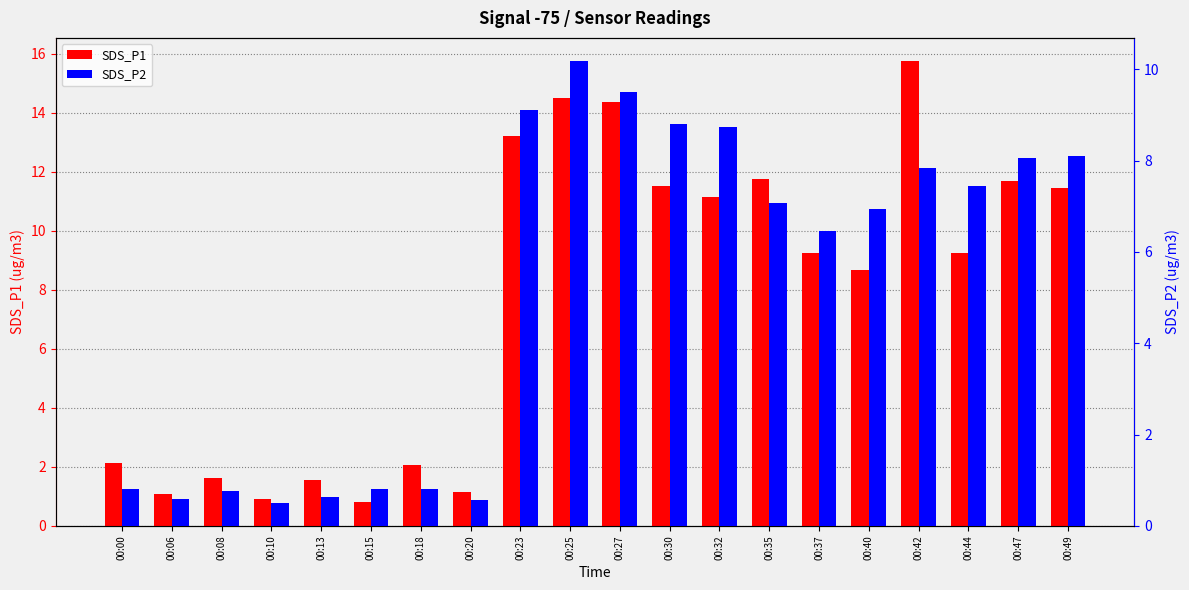

Between 00:10 and 00:44, which series saw the biggest shift?

SDS_P1